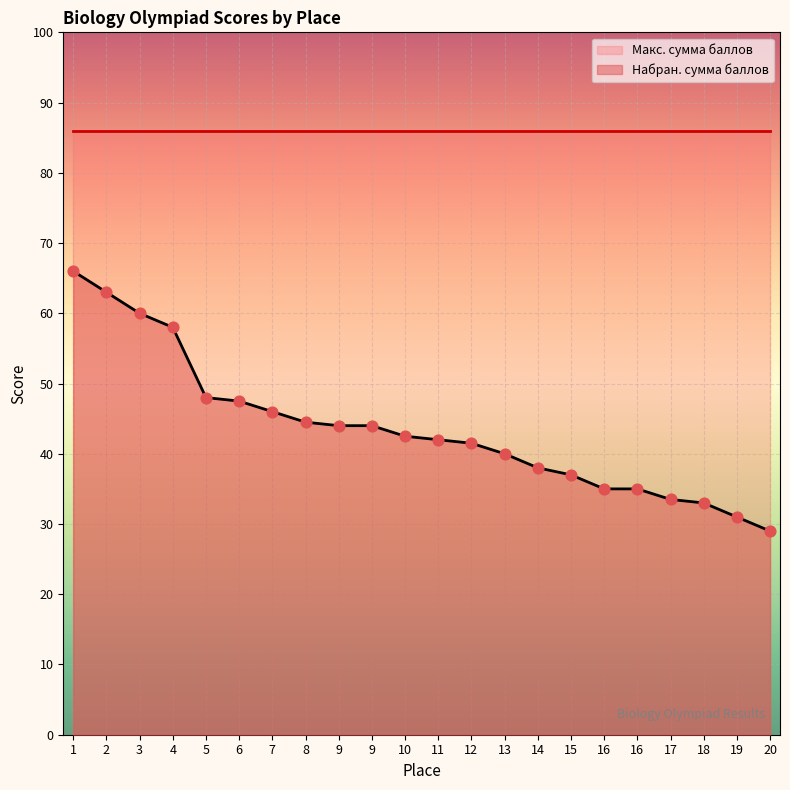

Which has a higher value, 4 or 6?

4